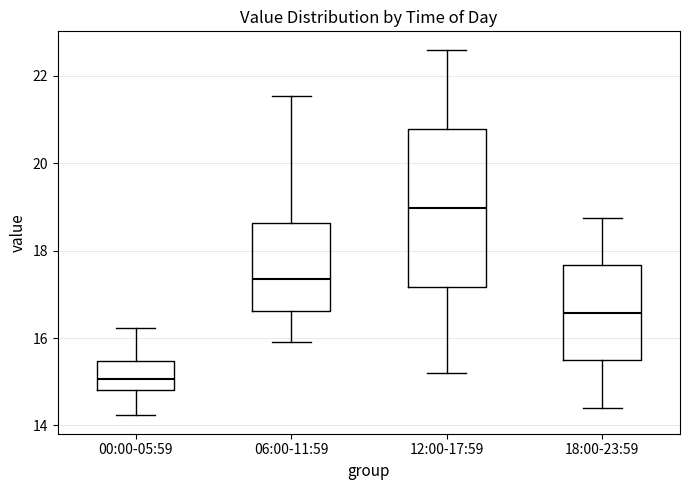

Reading left to right, read every box against the y-axis: the position of its median line, the range the box covers, and the ends of its whiskers. The values are not printed on the chart, so give them approximately, as read against the axis.

00:00-05:59: median 15.0, box 14.8 to 15.4, whiskers 14.2 to 16.2
06:00-11:59: median 17.4, box 16.6 to 18.6, whiskers 16.0 to 21.6
12:00-17:59: median 19.0, box 17.2 to 20.8, whiskers 15.2 to 22.6
18:00-23:59: median 16.6, box 15.4 to 17.6, whiskers 14.4 to 18.8